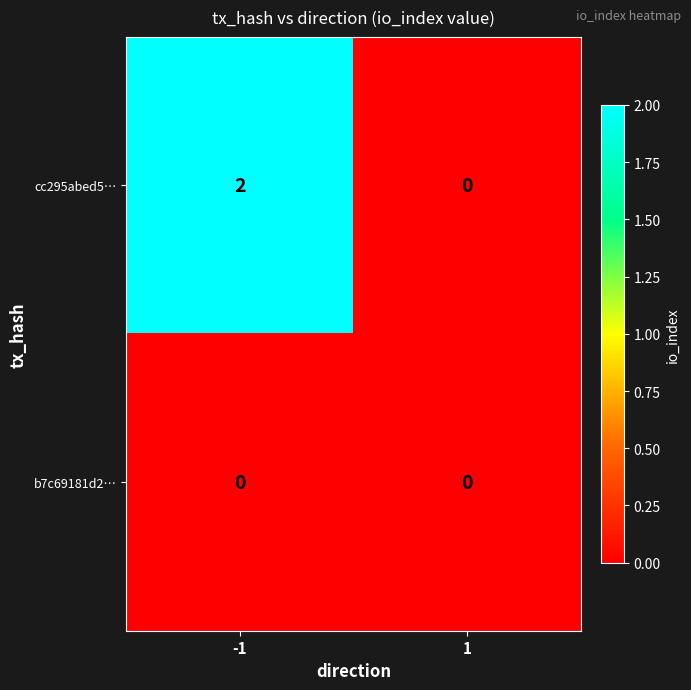

Which series has the largest total across all categories?

cc295abed5…